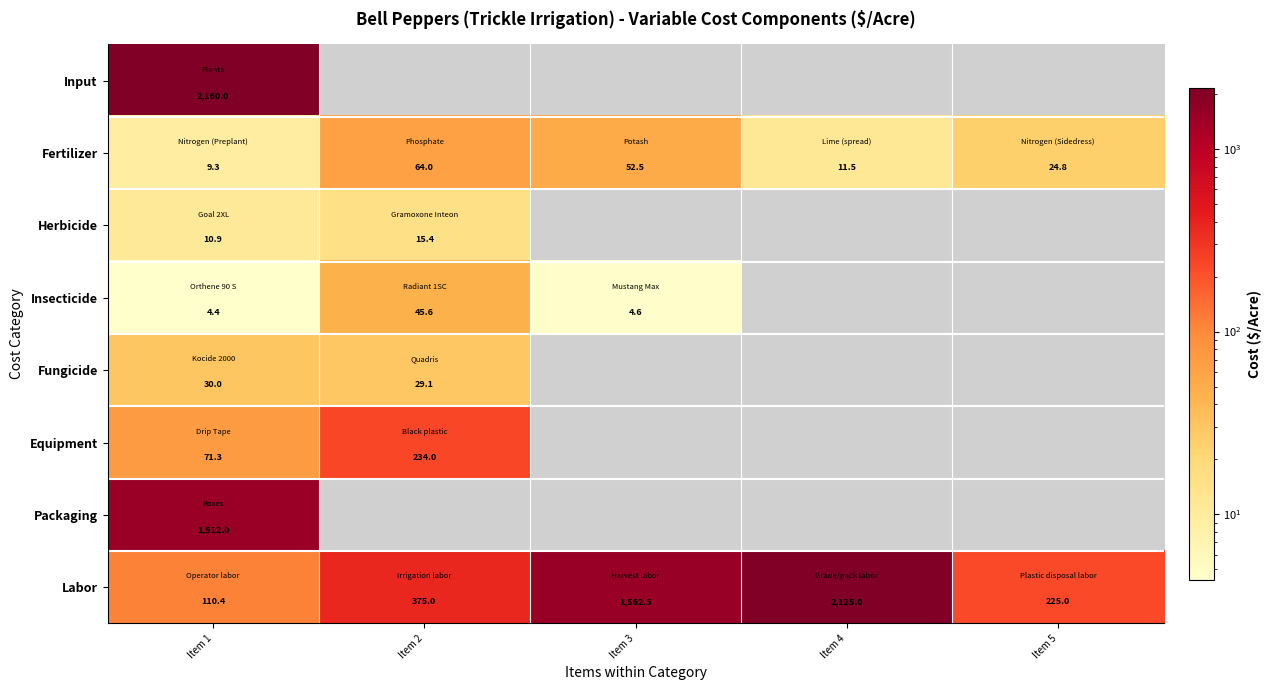

What is the difference between the highest and lowest values at Item 1?

2155.6